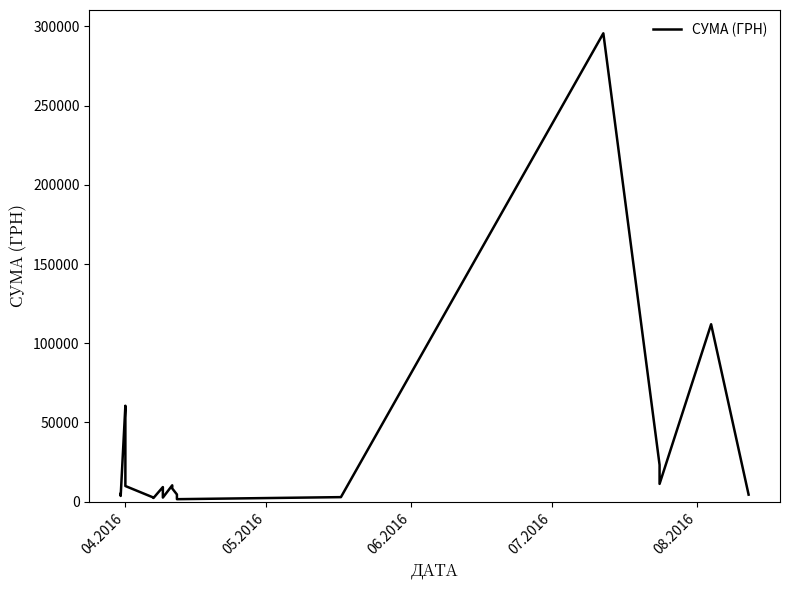

How many distinct data groups are displayed?

1